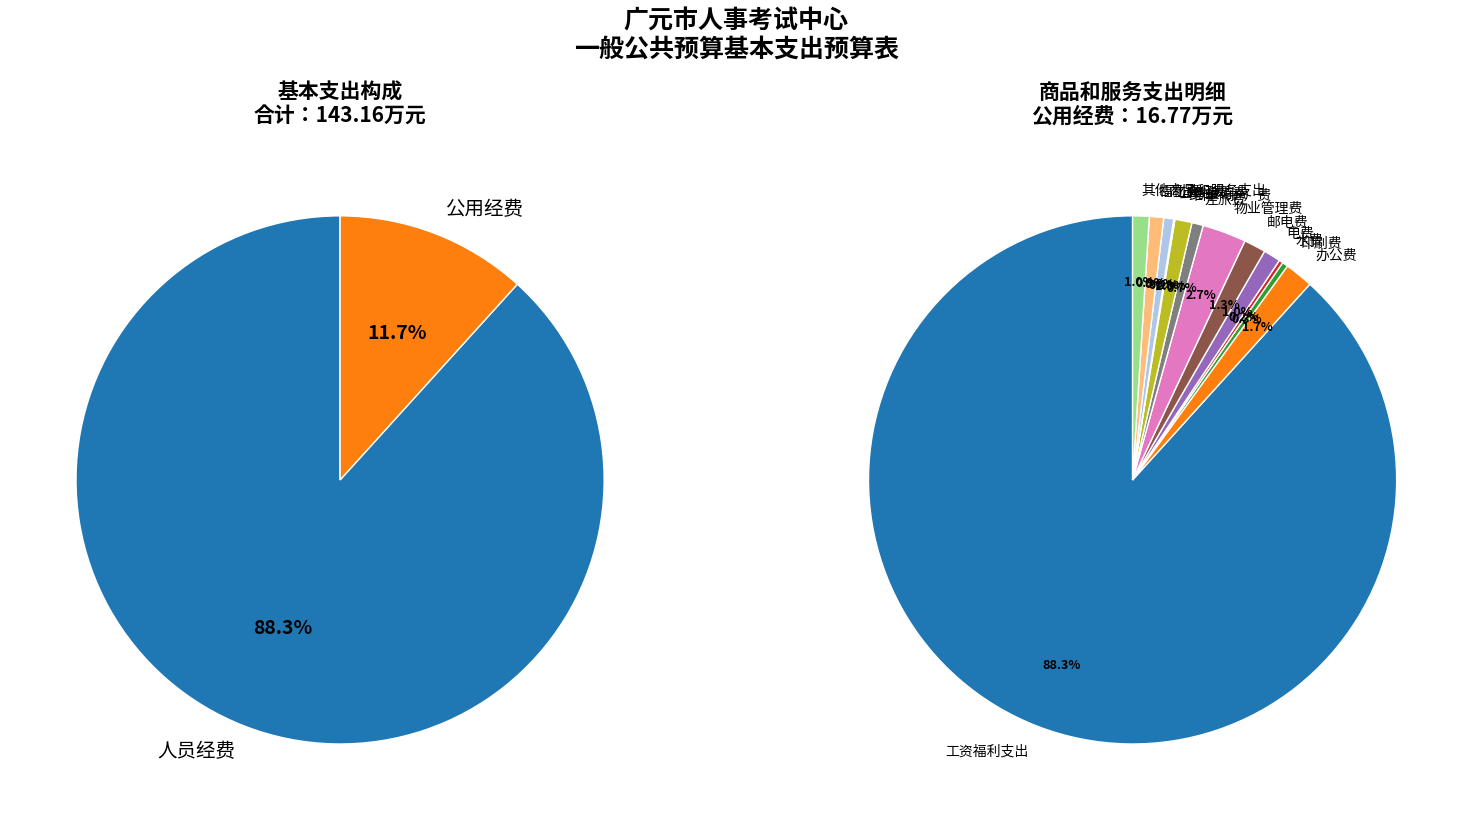

What portion of the pie excludes 办公费?

98.3%